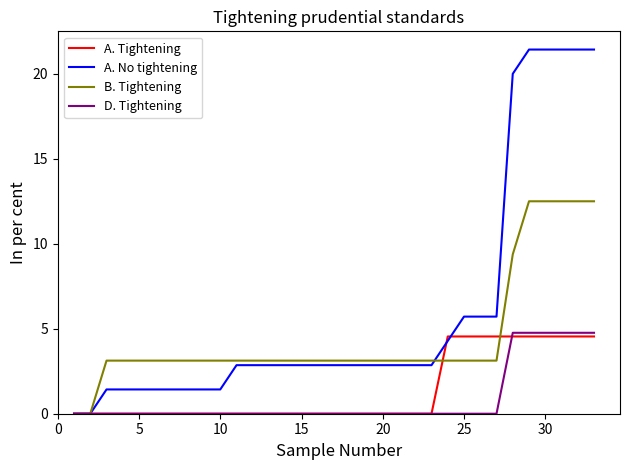

Which series has the widest spread of values?

A. No tightening